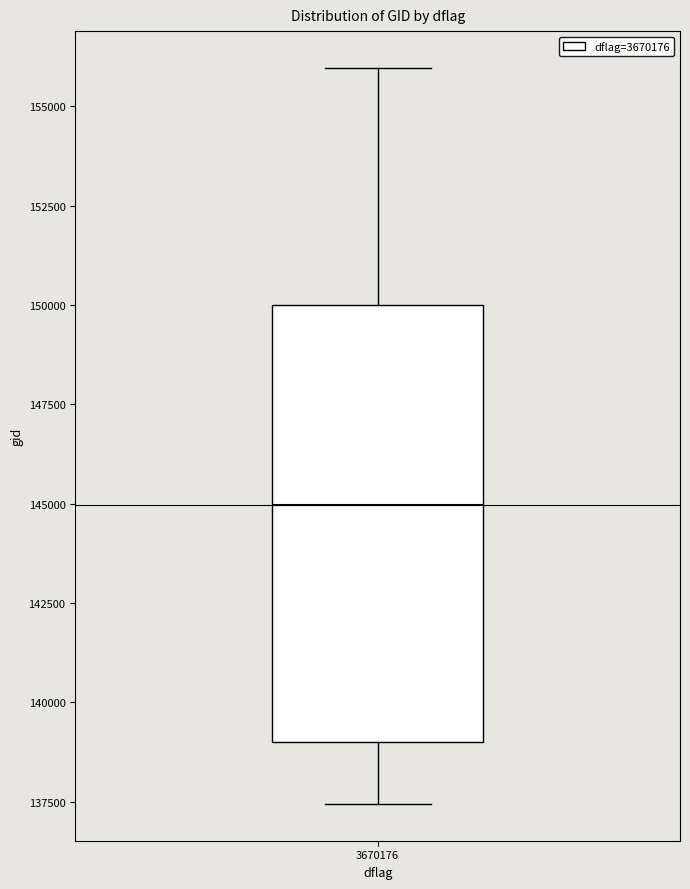

Where does the lower whisker of the box at x = 3670176 end on the y-axis? The values are not printed on the chart, so give them approximately, as read against the axis.

137500